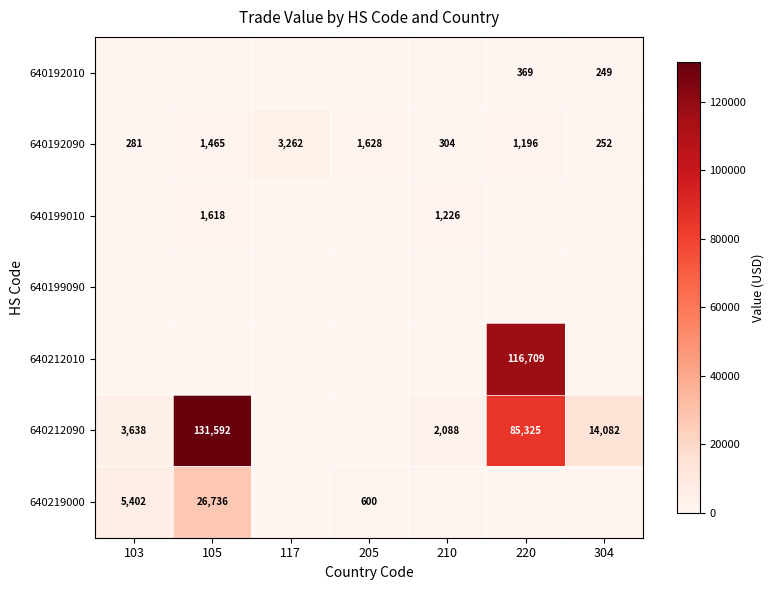

At which category does the chart reach its minimum across all series?

103